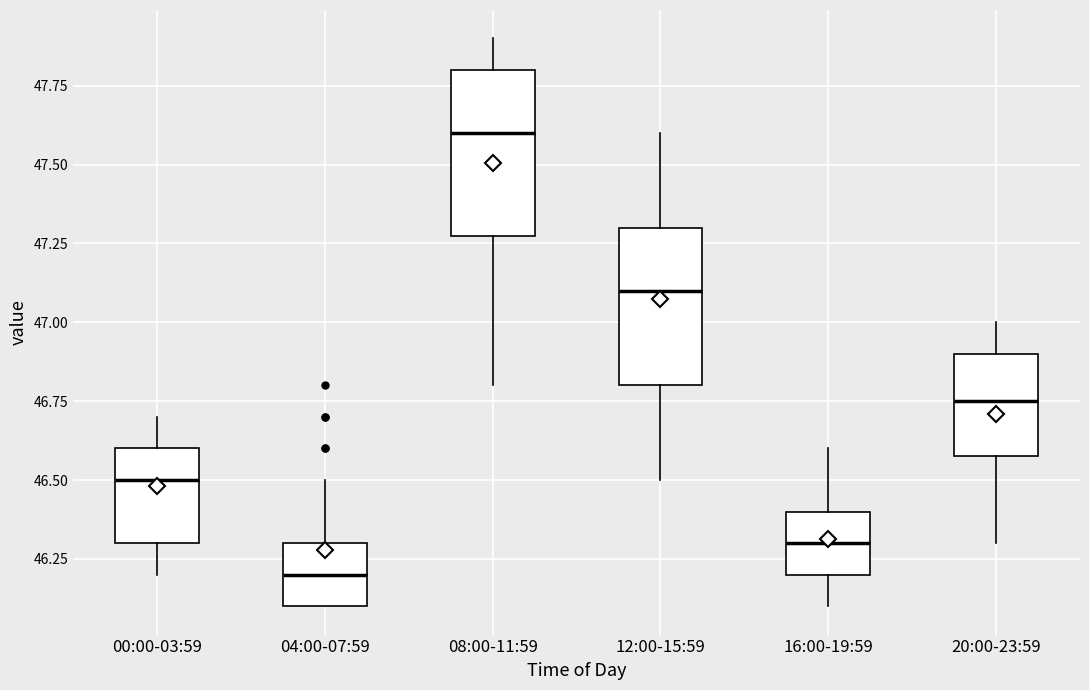

Reading left to right, read every box against the y-axis: the position of its median line, the range the box covers, and the ends of its whiskers. The values are not printed on the chart, so give them approximately, as read against the axis.

00:00-03:59: median 46.50, box 46.30 to 46.60, whiskers 46.20 to 46.70
04:00-07:59: median 46.20, box 46.10 to 46.30, whiskers 46.10 to 46.50
08:00-11:59: median 47.60, box 47.30 to 47.80, whiskers 46.80 to 47.90
12:00-15:59: median 47.10, box 46.80 to 47.30, whiskers 46.50 to 47.60
16:00-19:59: median 46.30, box 46.20 to 46.40, whiskers 46.10 to 46.60
20:00-23:59: median 46.75, box 46.60 to 46.90, whiskers 46.30 to 47.00